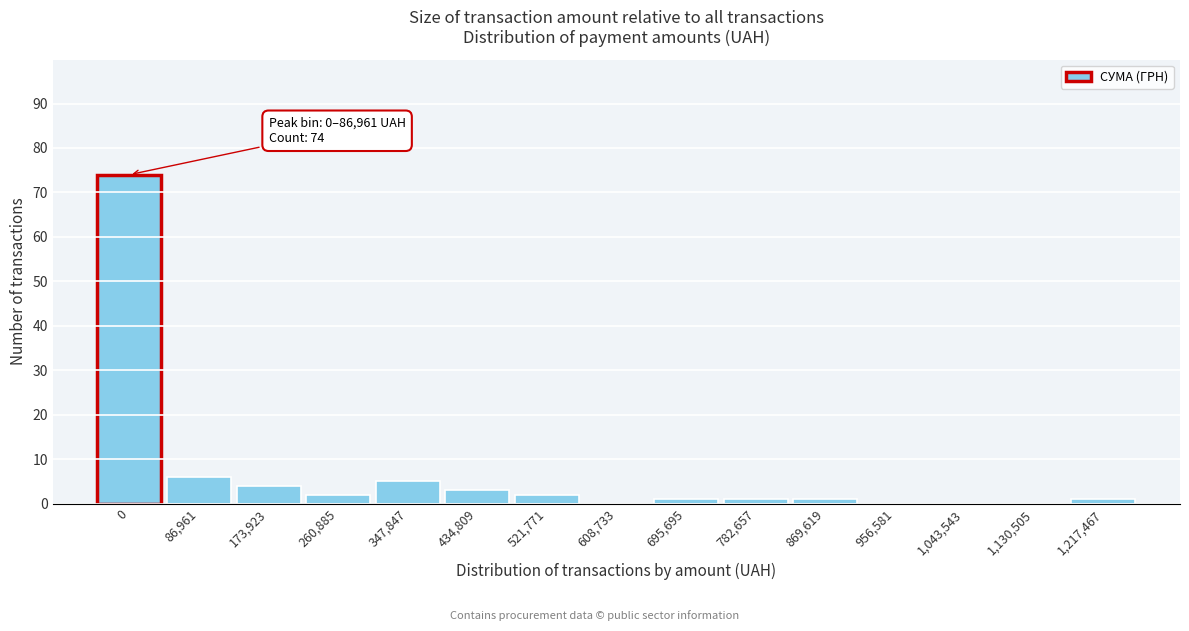

Reading right to left, list all the values displayed in this chart.

1,217,467=1	1,130,505=0	1,043,543=0	956,581=0	869,619=1	782,657=1	695,695=1	608,733=0	521,771=2	434,809=3	347,847=5	260,885=2	173,923=4	86,961=6	0=74